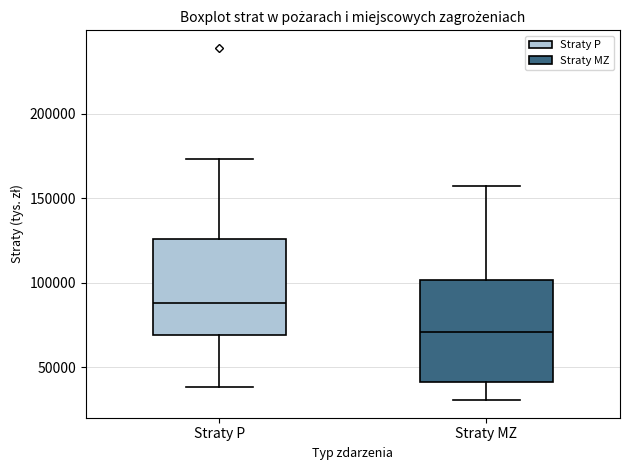

Reading left to right, read every box against the y-axis: the position of its median line, the range the box covers, and the ends of its whiskers. The values are not printed on the chart, so give them approximately, as read against the axis.

Straty P: median 90000, box 70000 to 125000, whiskers 40000 to 175000
Straty MZ: median 70000, box 40000 to 100000, whiskers 30000 to 155000